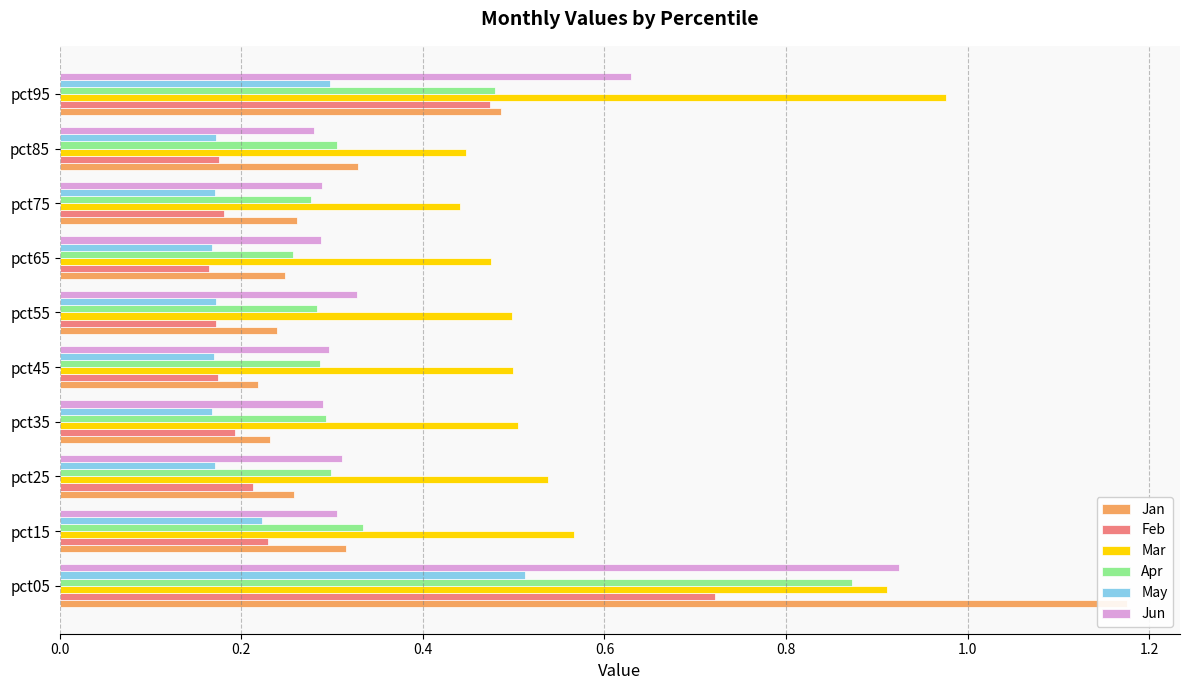

What is the value of the Apr bar at the 8th from the left?

0.3